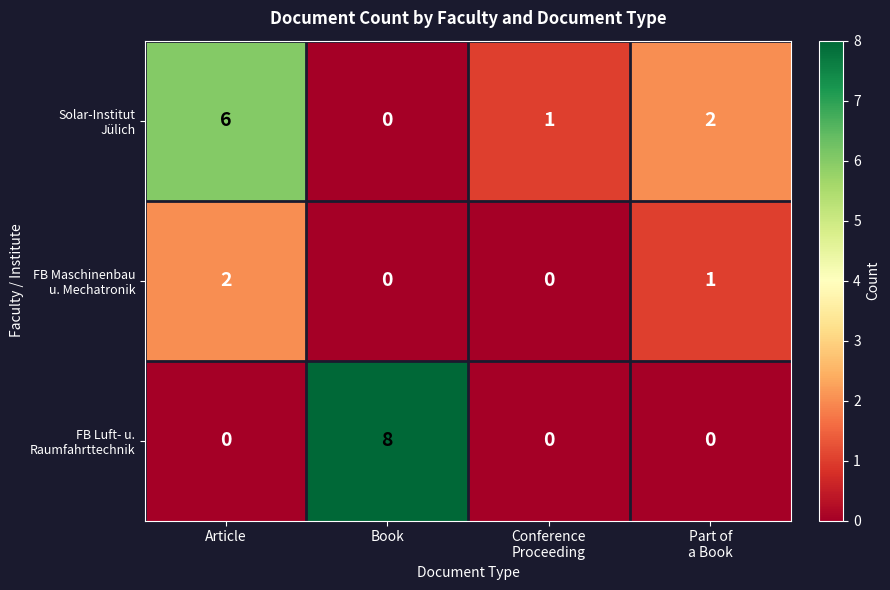

What is the total value across all series at Article?

8